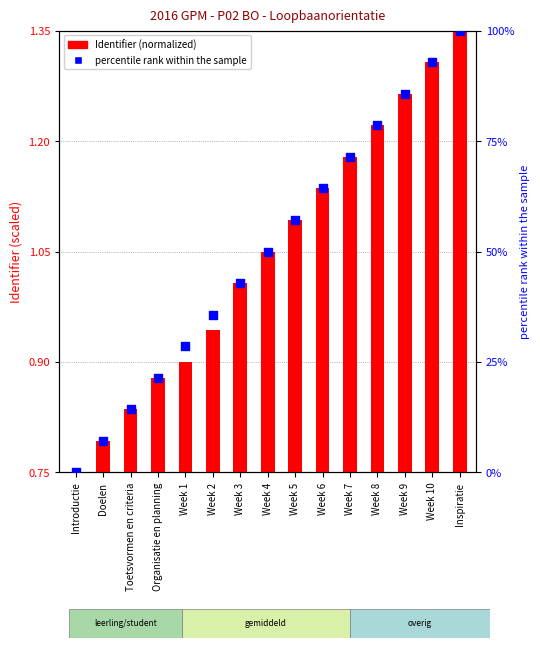

At how many categories does at least one series exceed 6?

14